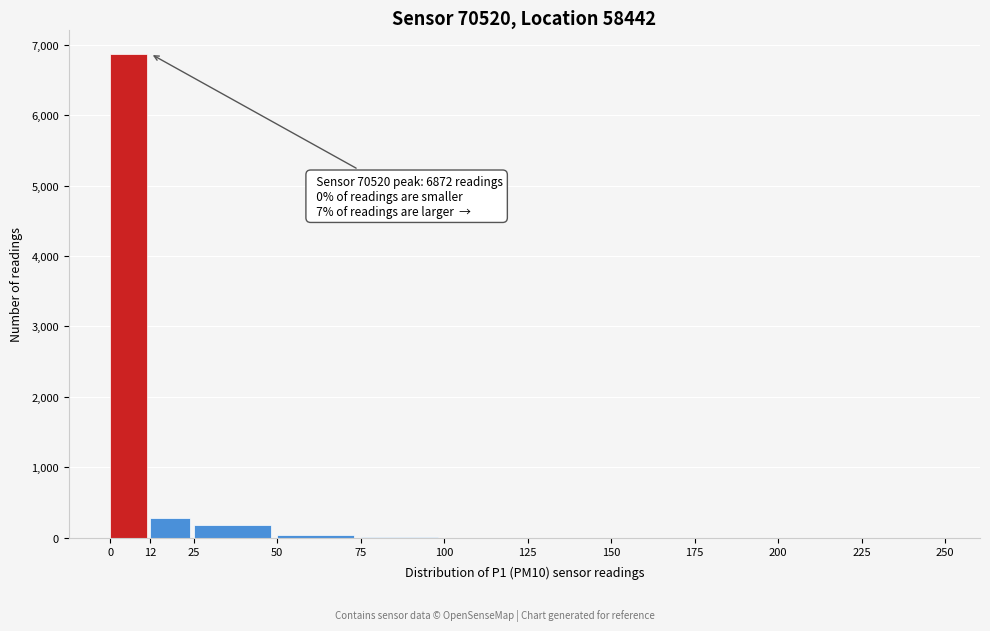

Which range on the x-axis has the tallest bar?

0 to 12